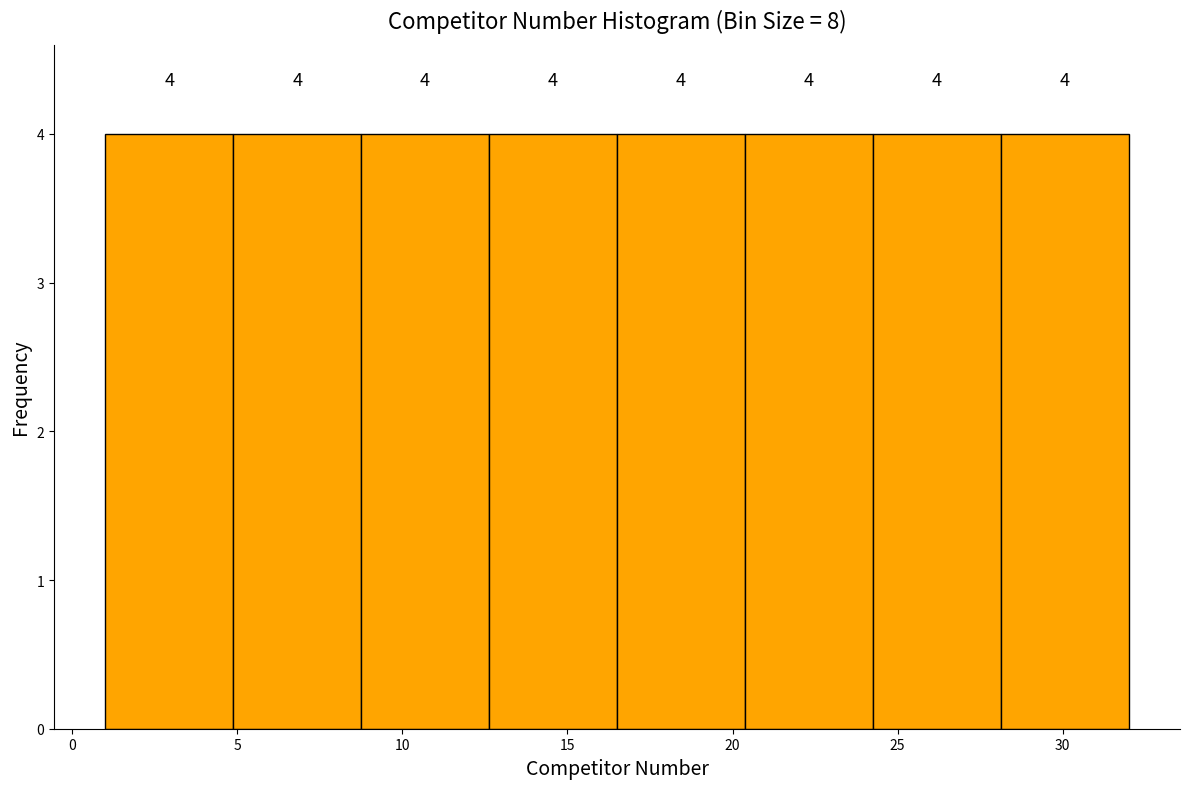

What is the height of the bar covering 16.5 to 20.5 on the x-axis? The bar edges are not printed on the chart, so give them approximately, as read against the axis.

4